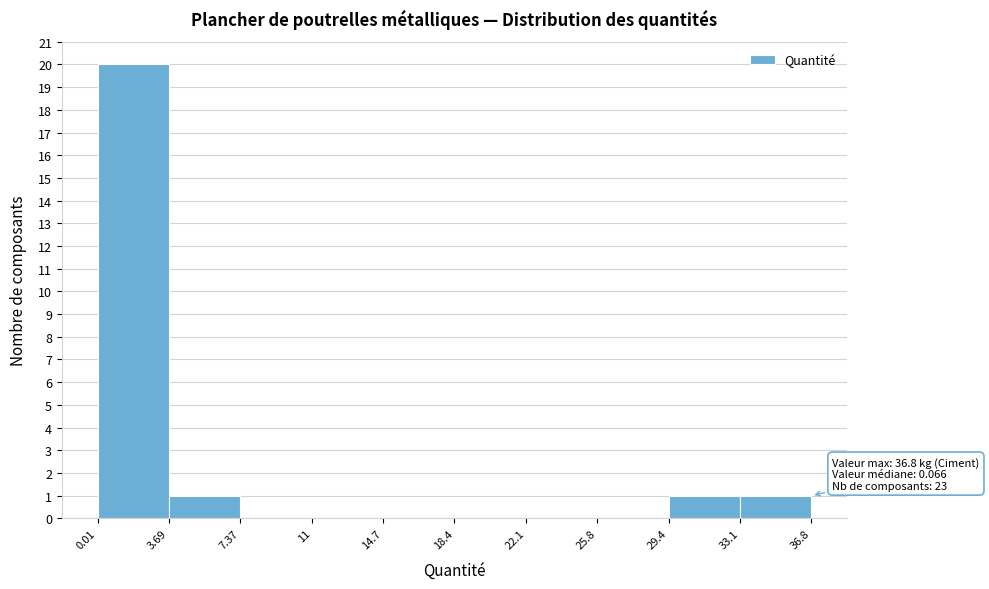

Which range on the x-axis has the tallest bar?

0.01 to 3.69